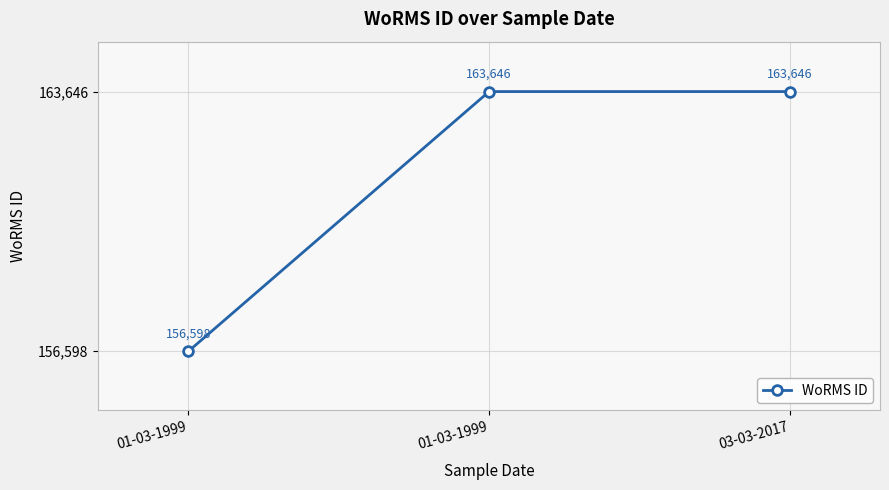

Reading left to right, transcribe all the data shown in this chart.

156598	163646	163646